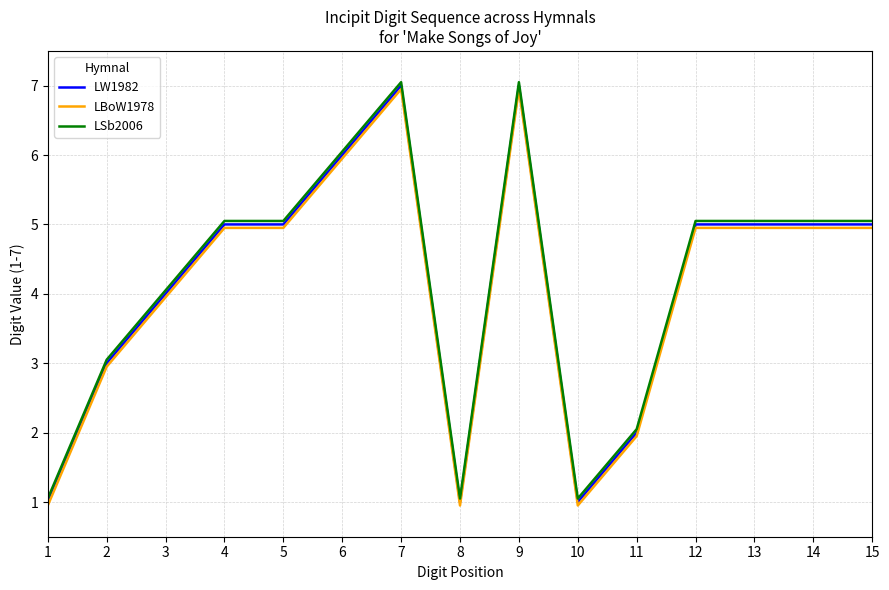

How many lines are shown in the chart?

3